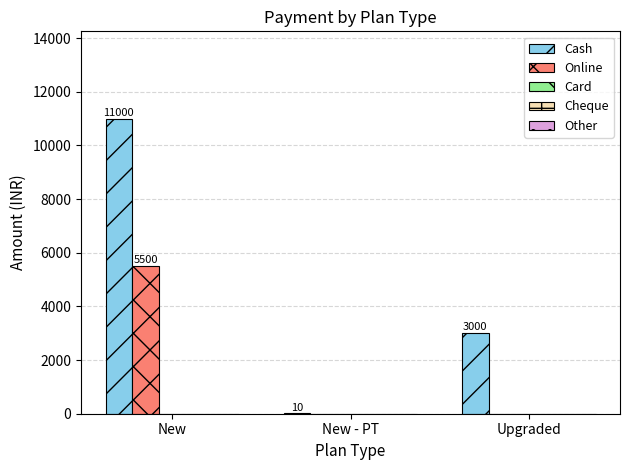

How many groups of bars are there?

3